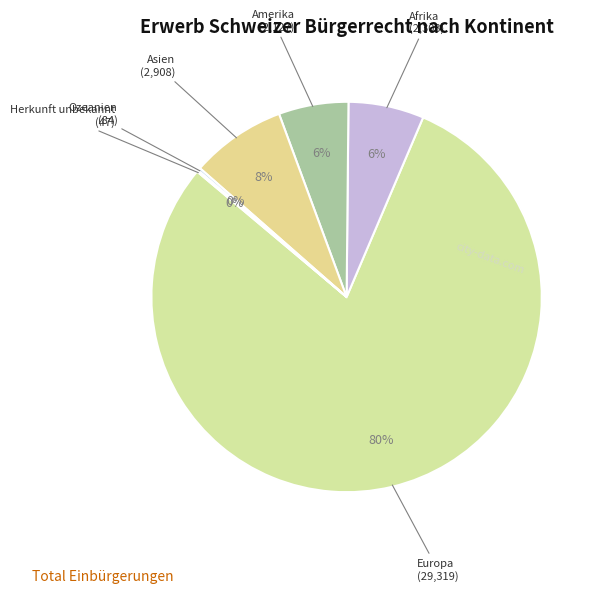

Which slice is the largest?

Europa